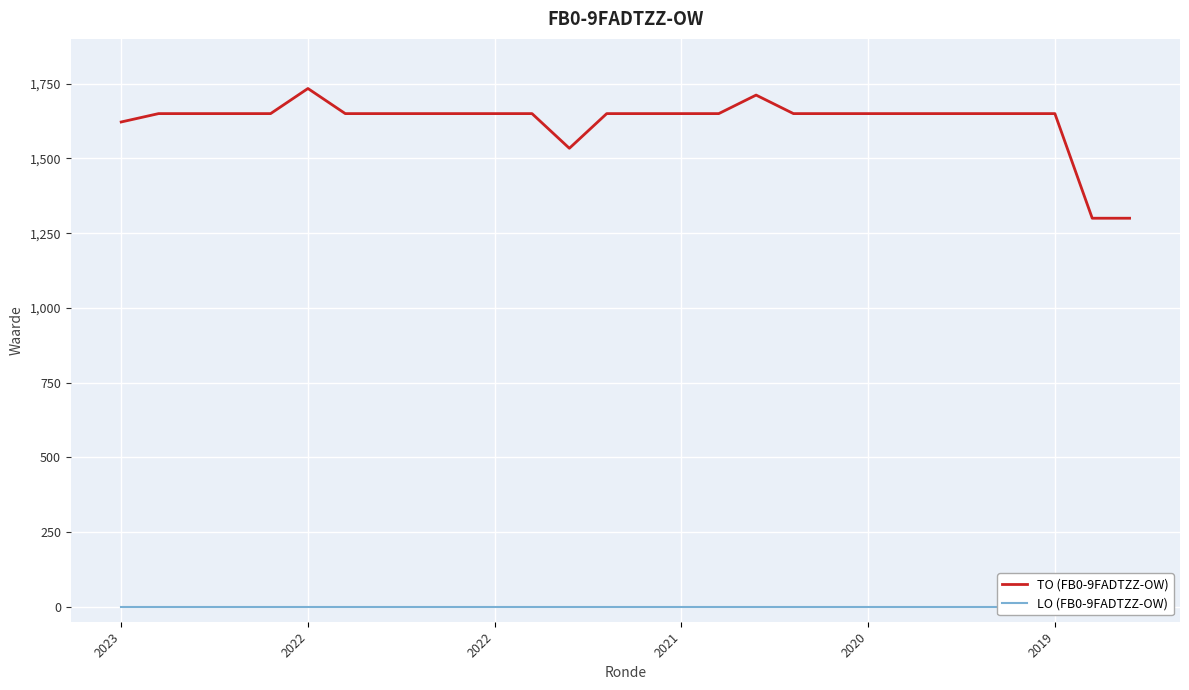

What is the average value of the TO (FB0-9FADTZZ-OW) series?

1625